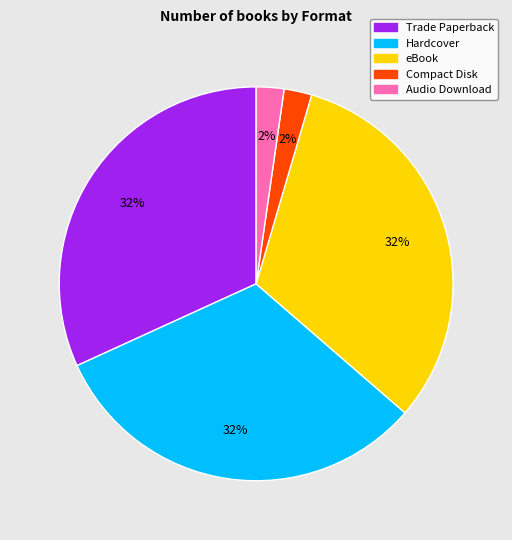

To the nearest percent, what is the average slice percentage?

20%